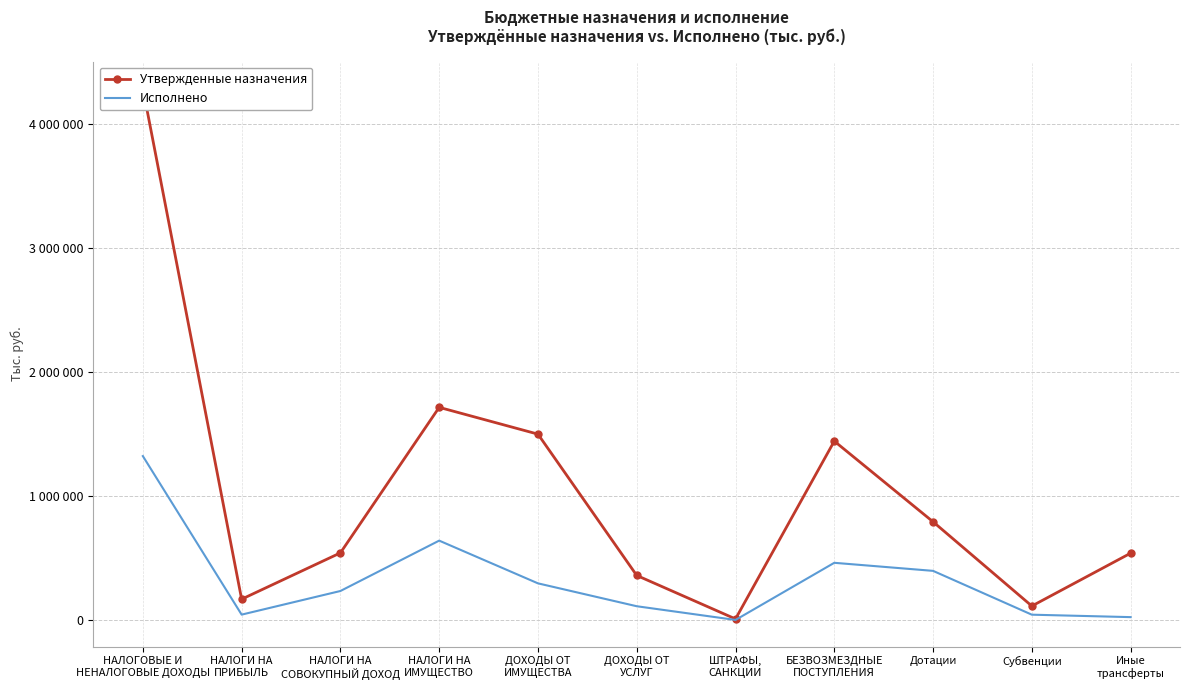

True or false: Исполнено and Утвержденные назначения intersect in this chart.

False